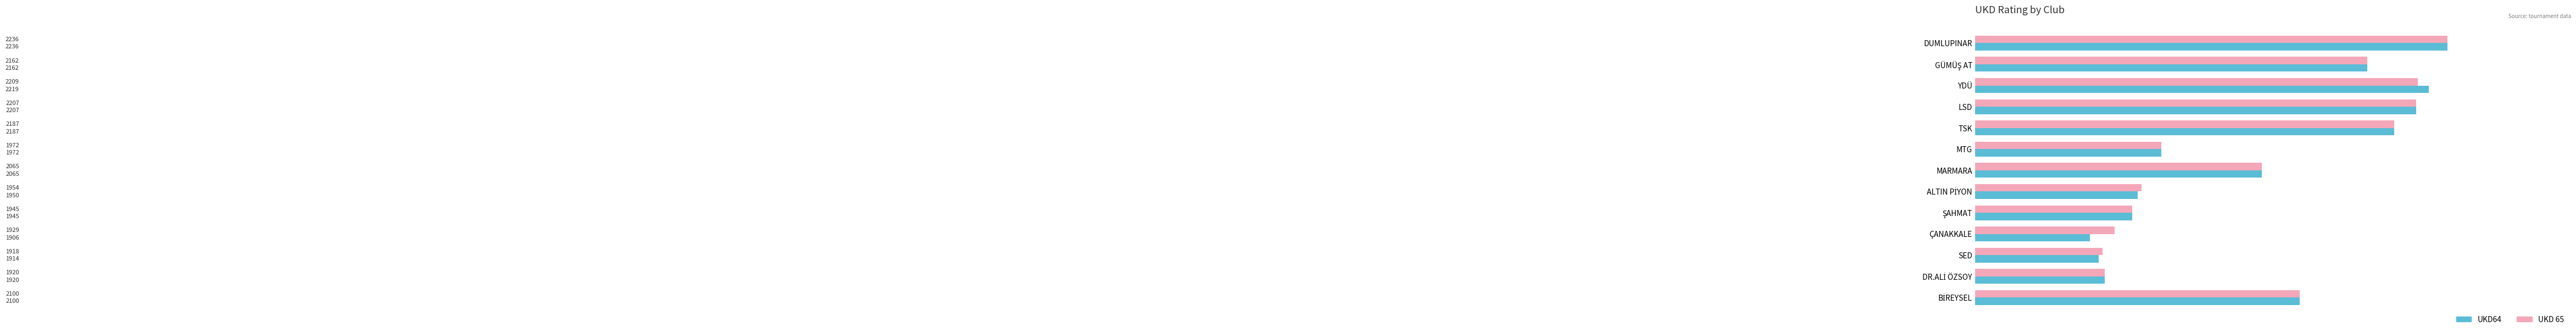

Which category has the highest value in the UKD 65 series?

DUMLUPINAR